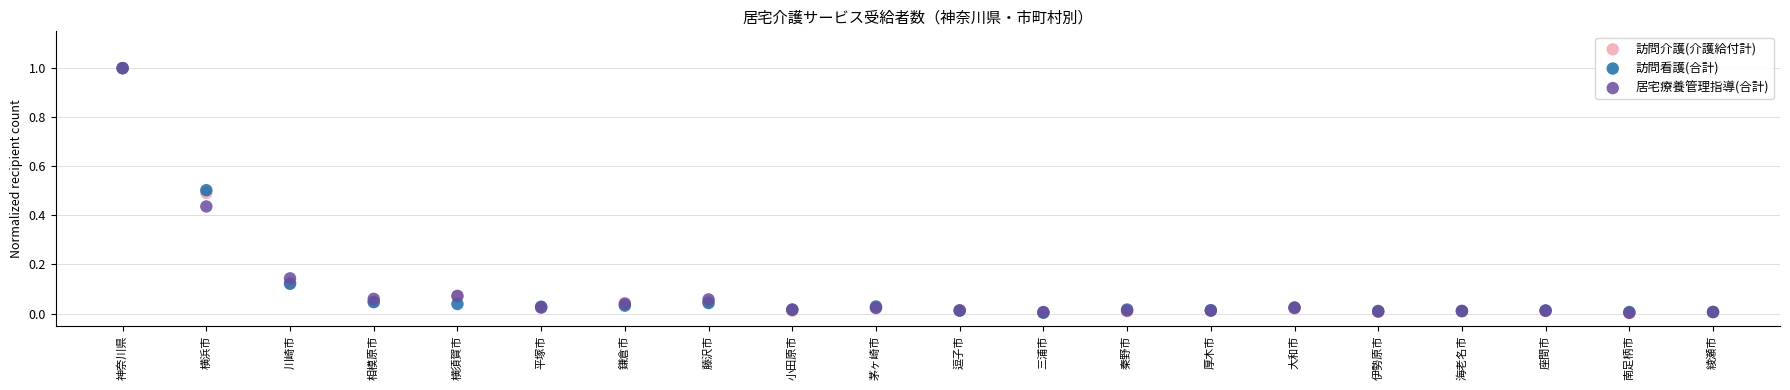

What are all the series names shown in the legend?

訪問介護(介護給付計), 訪問看護(合計), 居宅療養管理指導(合計)